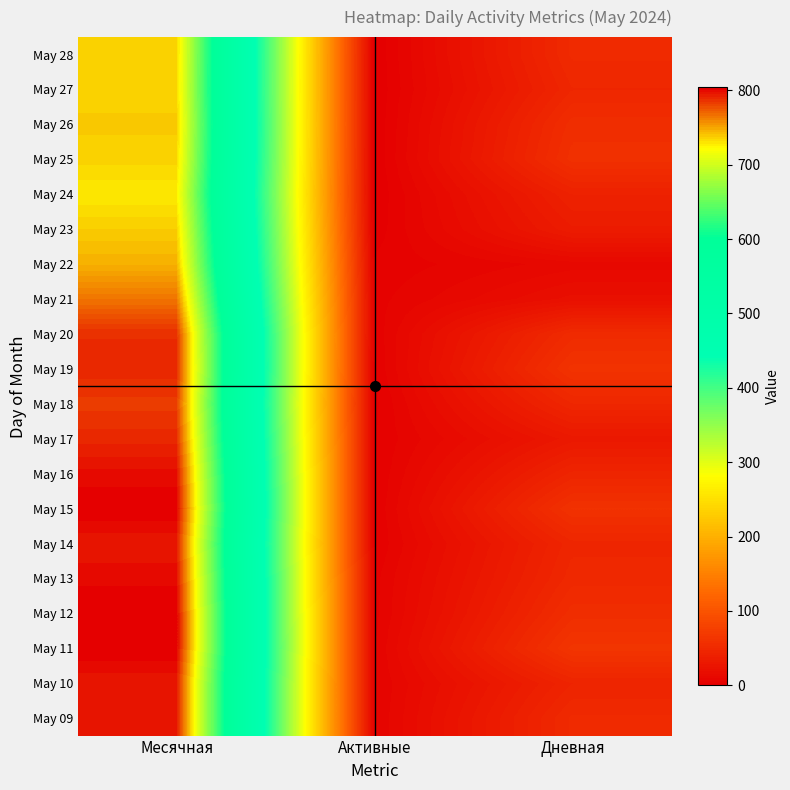

What is the spread (max minus min) of values at Активные?

6